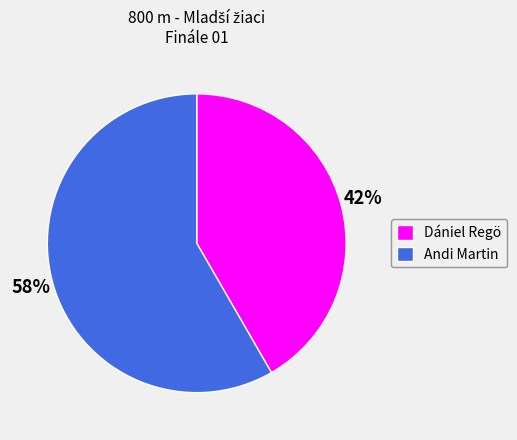

Which category accounts for the majority?

Andi Martin